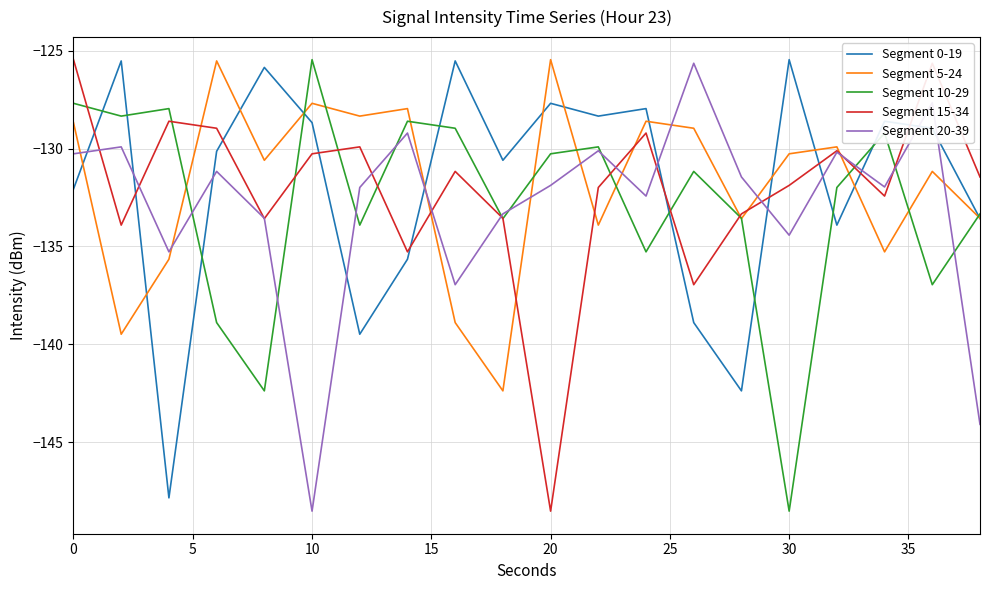

How many intersections are there between Segment 20-39 and Segment 0-19?

11